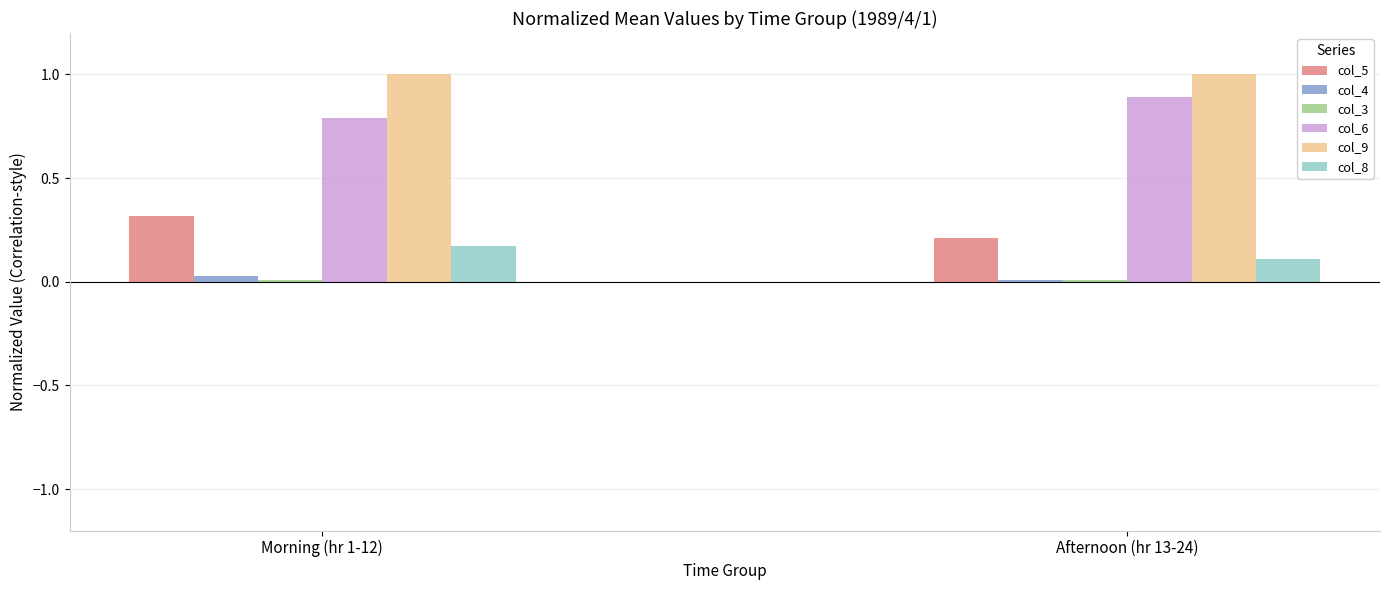

The value of col_9 at Afternoon (hr 13-24) is 1.6. True or false?

False